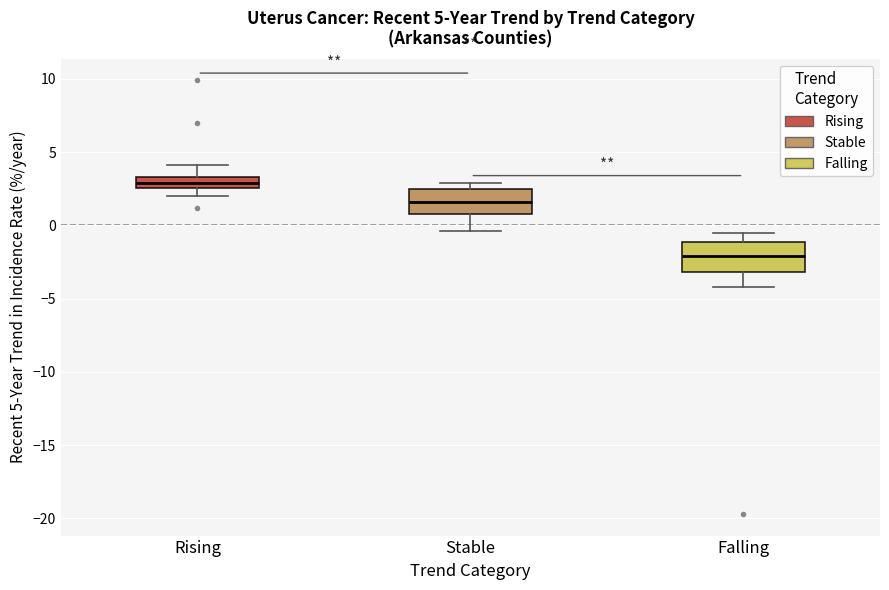

Which box's median line is the lowest?

Falling